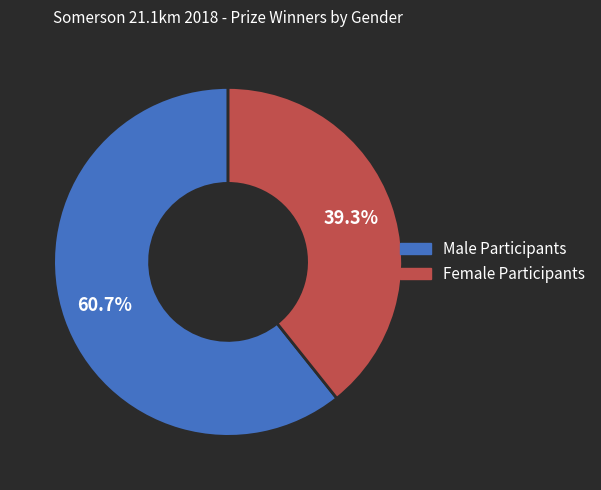

Is there a majority slice in this chart?

Yes